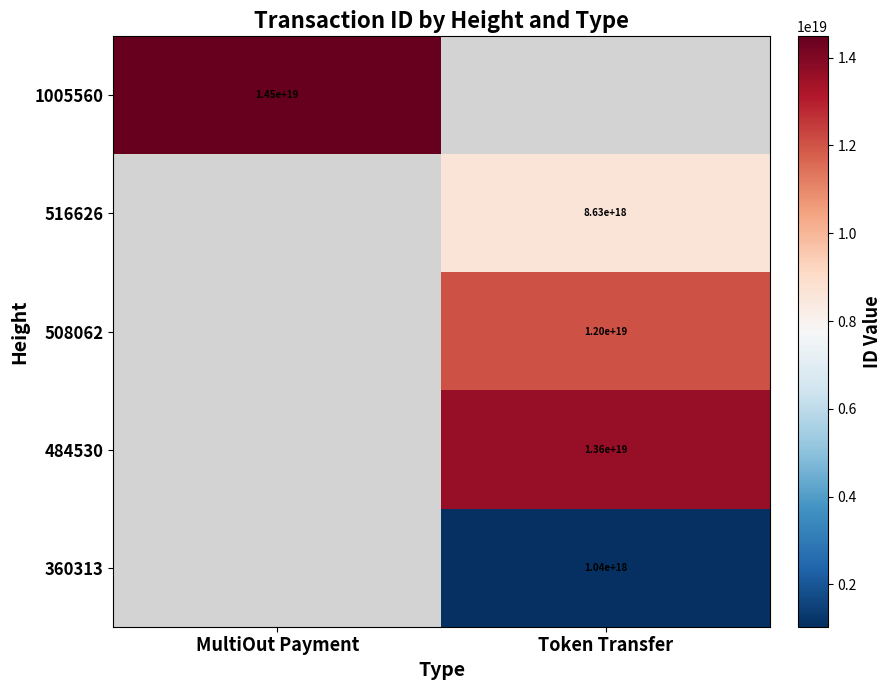

Which category has the highest value in the 516626 series?

MultiOut Payment